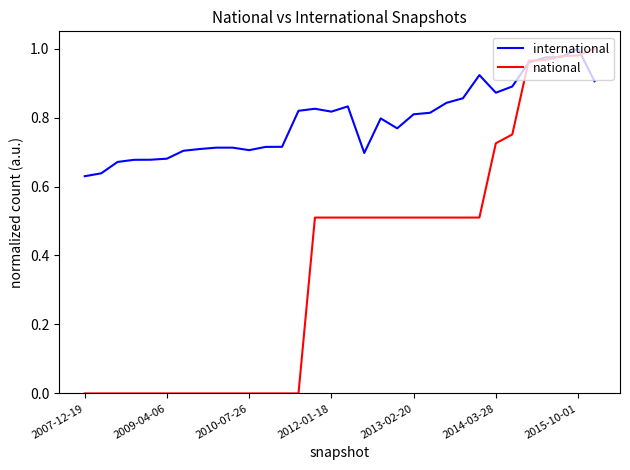

Which series has the widest spread of values?

national